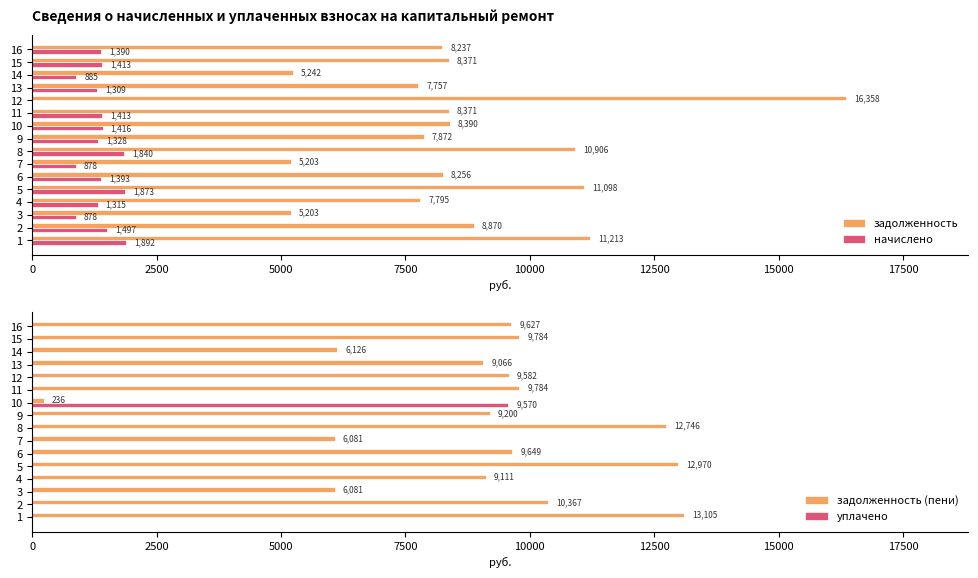

Is the value of уплачено at 16 greater than the value of задолженность (пени) at 14?

No